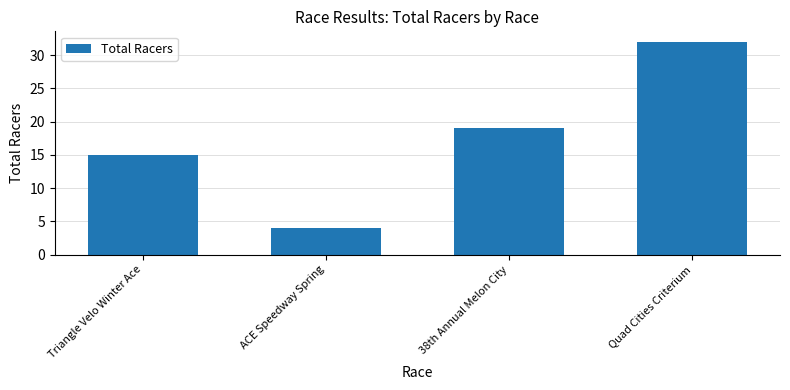

What is the sum of all values?

70